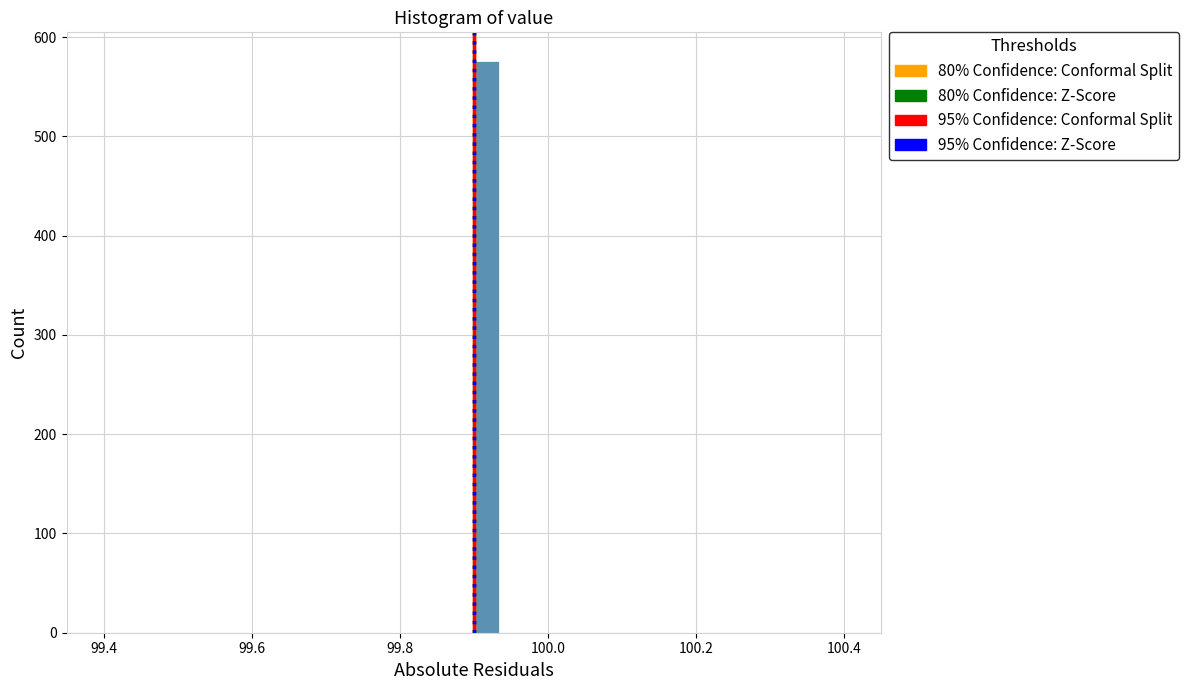

Read against the x-axis, roughly where is the centre of the tallest bar?

99.92